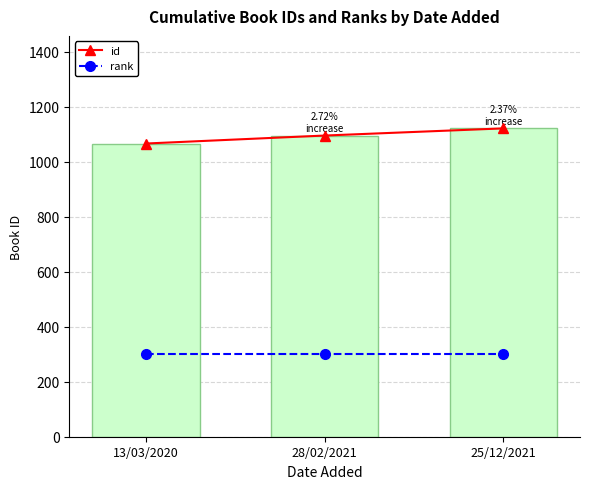

What is the label of the 3rd bar from the left?

25/12/2021